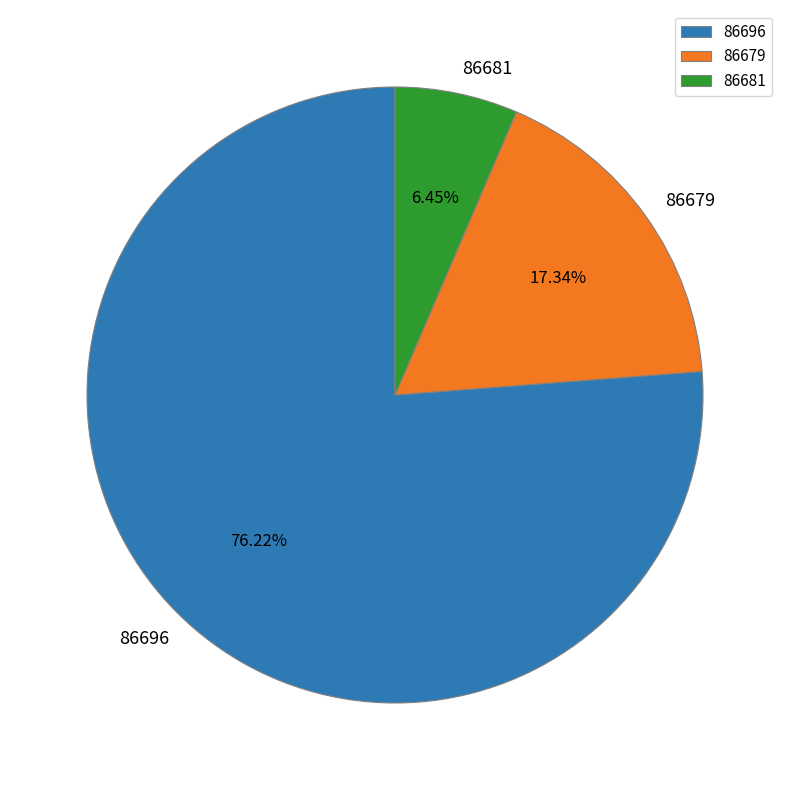

To the nearest percent, what is the difference between the largest and smallest slice percentages?

70%